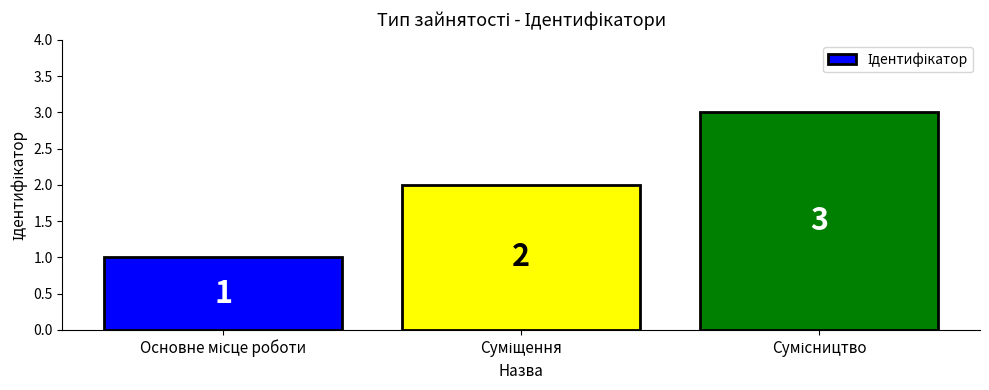

Count the values in the range 1 to 3.

3